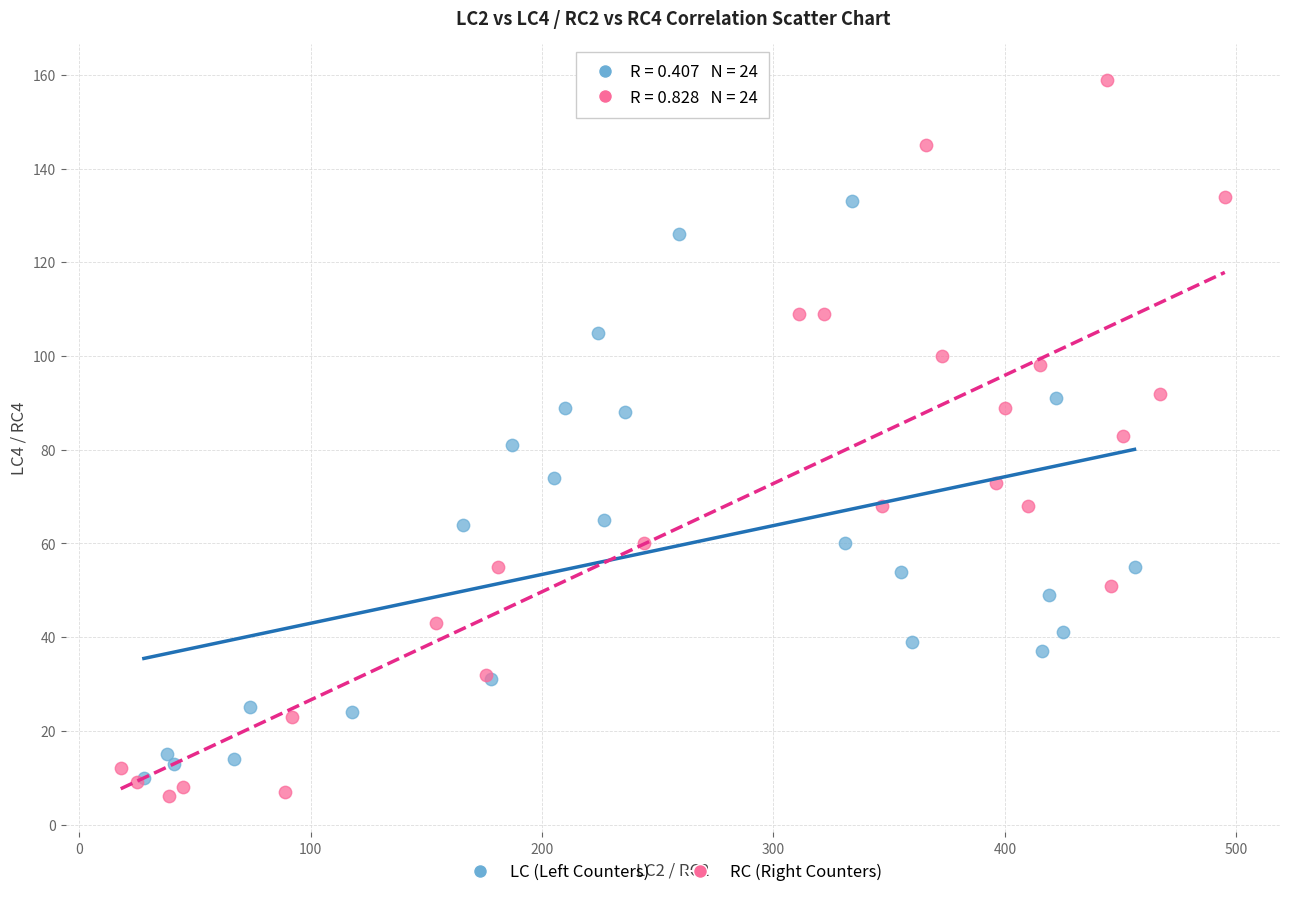

What are all the series names shown in the legend?

LC (Left Counters), RC (Right Counters)